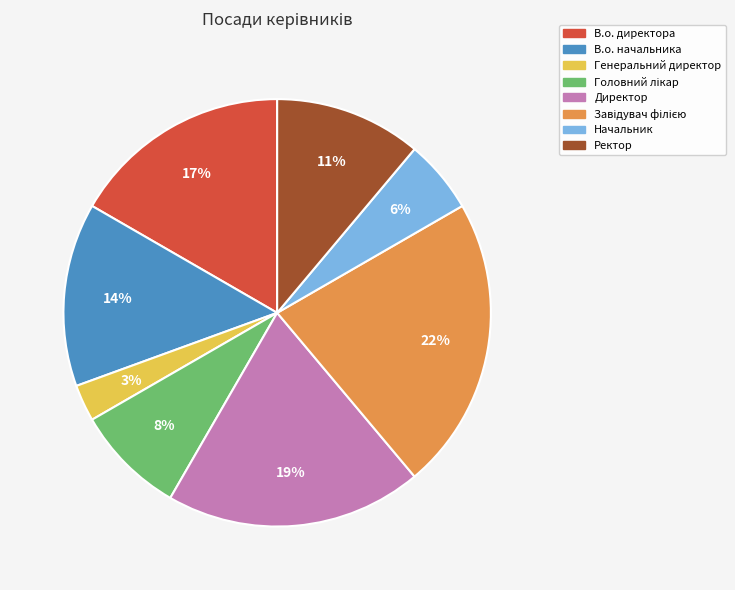

Combined, do Начальник and Ректор account for over 50%?

No